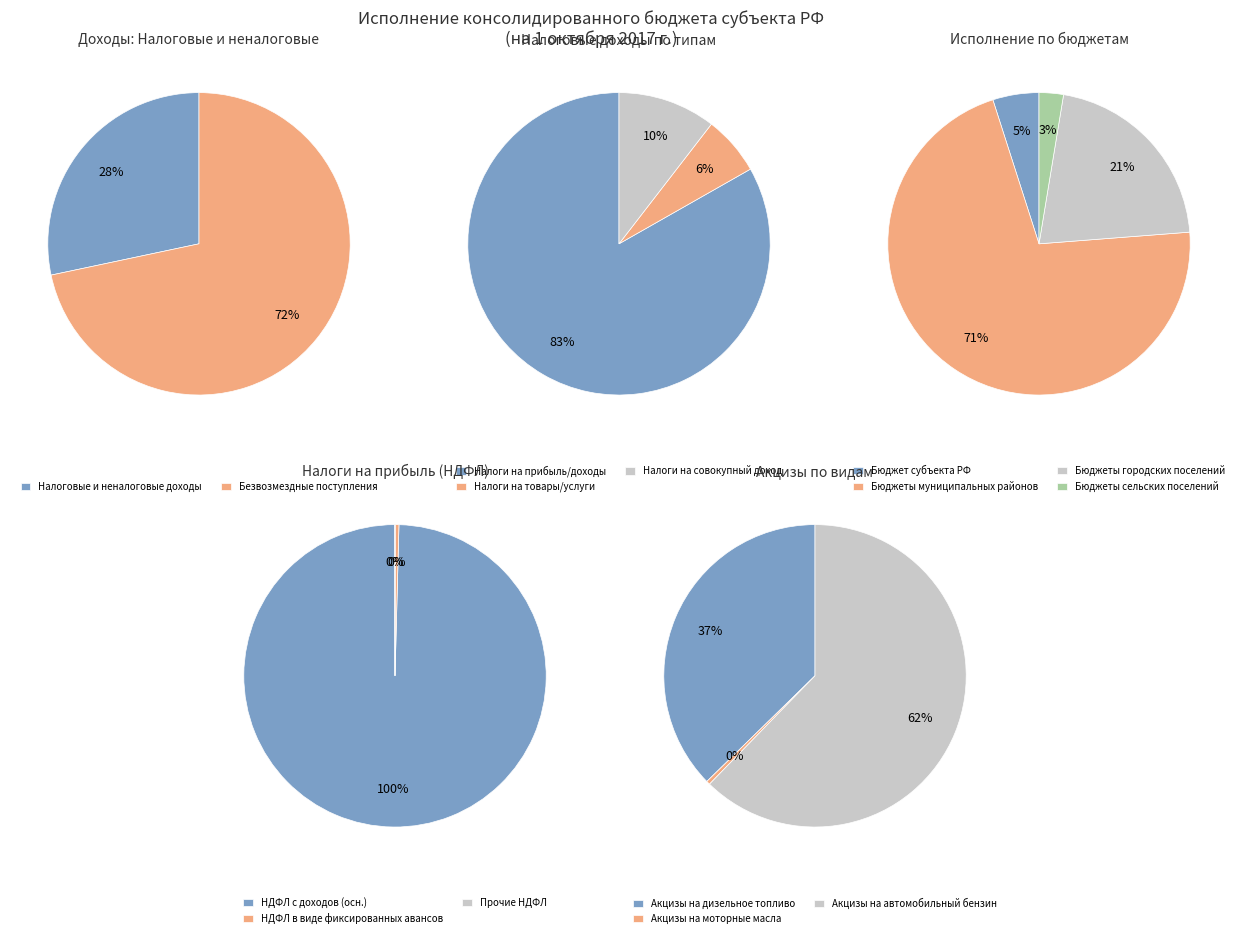

Approximately how many times larger is the value at НАЛОГОВЫЕ И НЕНАЛОГОВЫЕ ДОХОДЫ compared to бюджеты муниципальных районов (исполнено)?

0.4